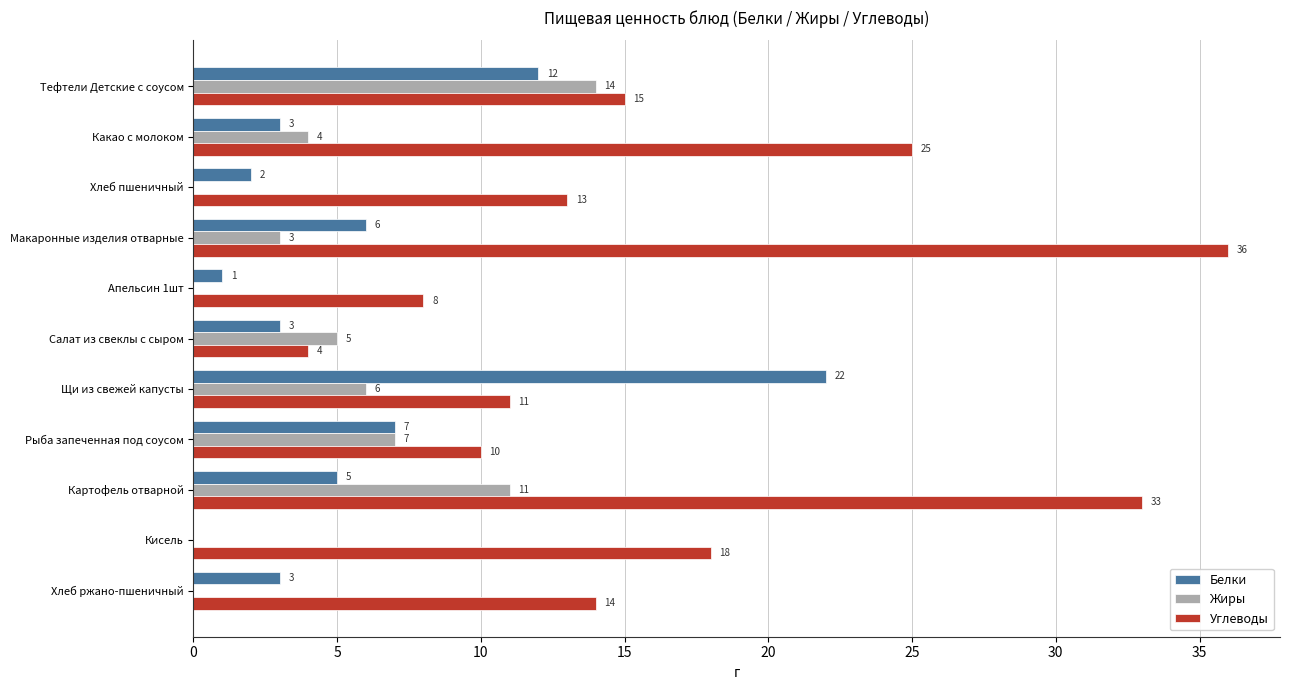

Which label corresponds to the largest value in the chart?

Макаронные изделия отварные